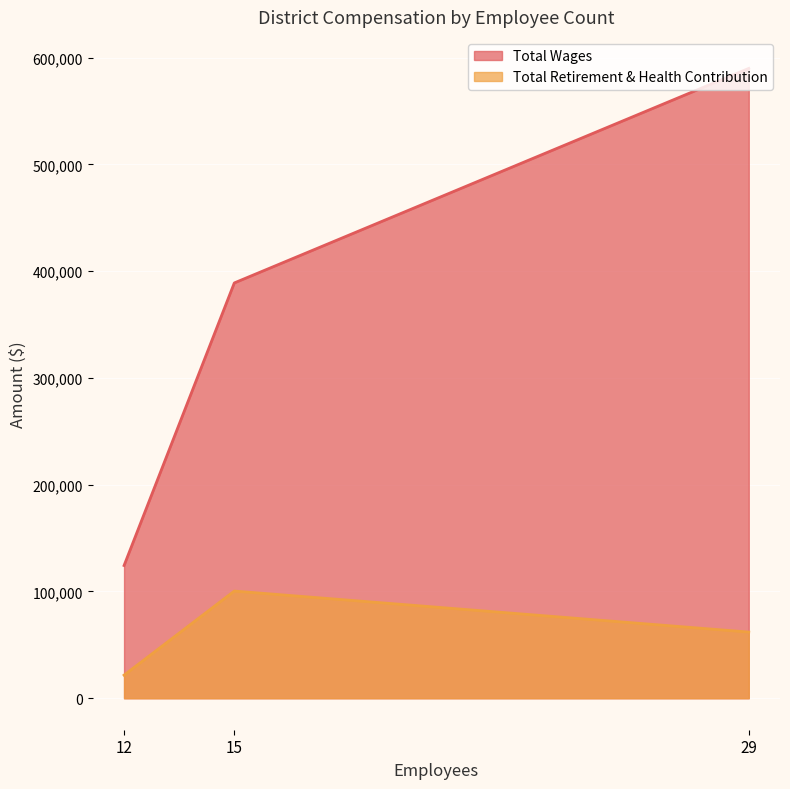

How many values exceed 388926?

1